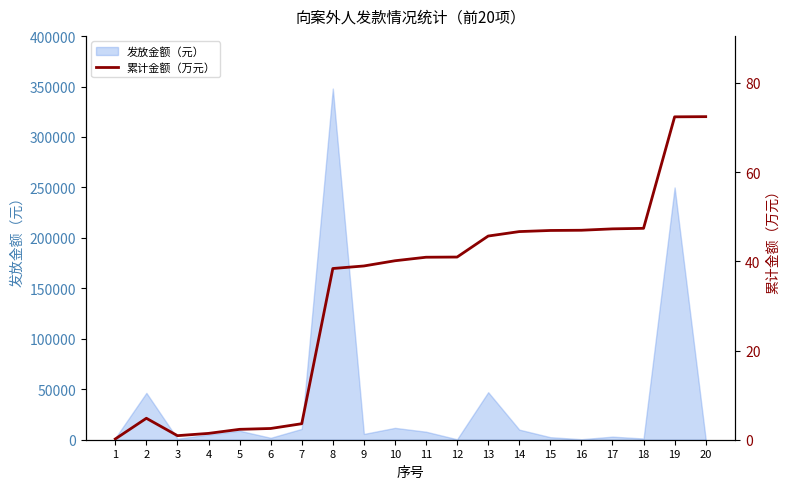

Does the chart display data point markers on the line(s)?

No